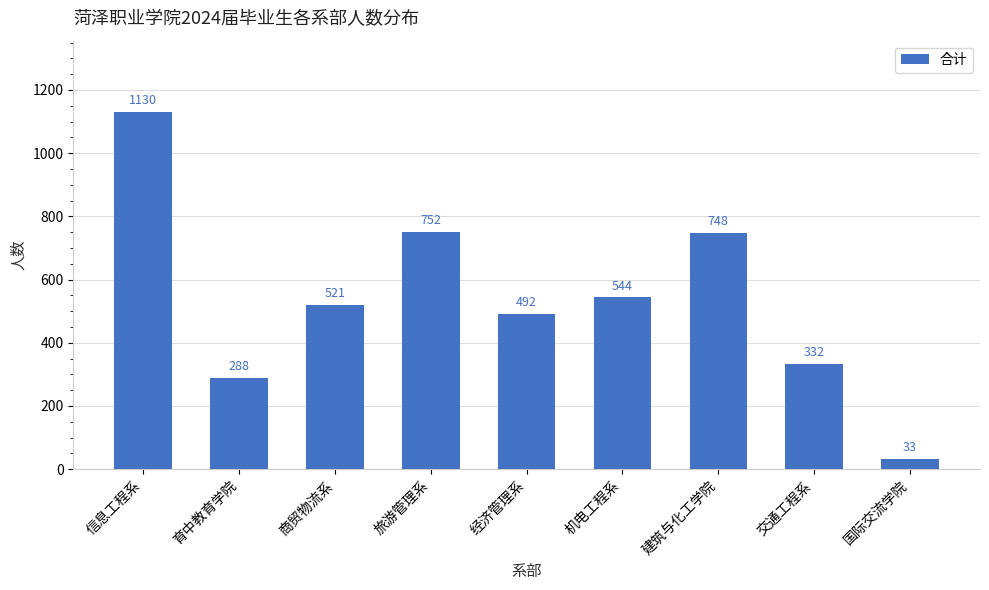

The value at 机电工程系 is 544. True or false?

True